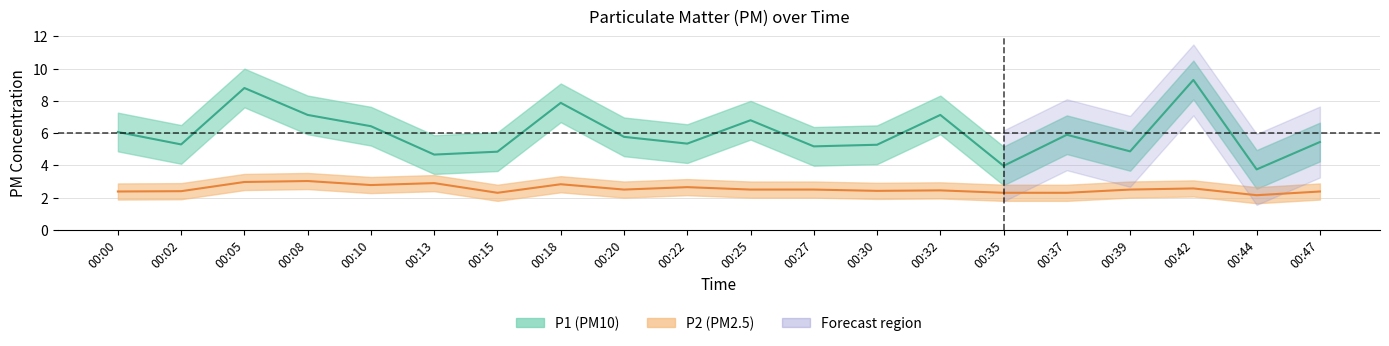

Where is P1 nearest to the value 6?

00:00